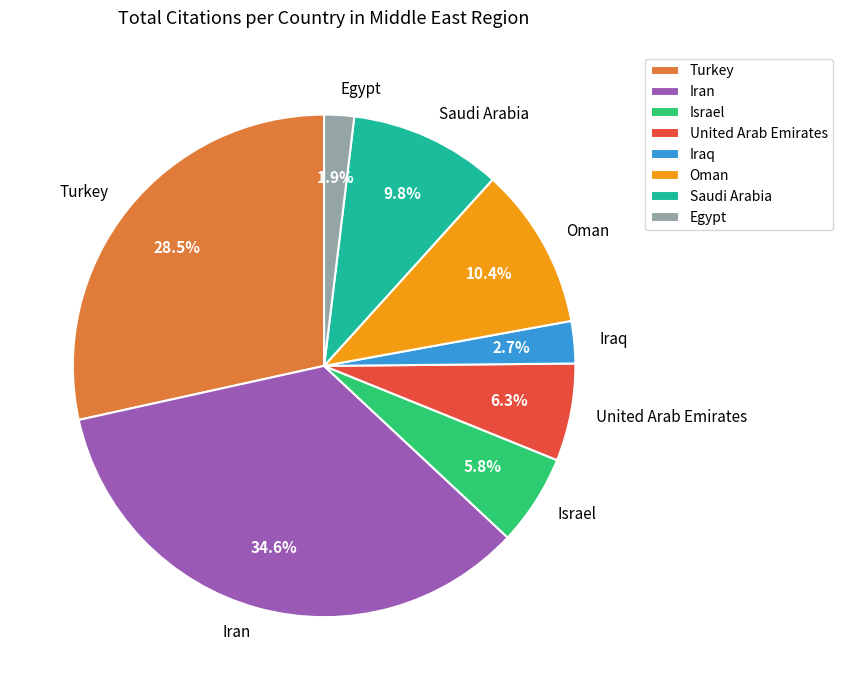

Which slice is the smallest?

Egypt